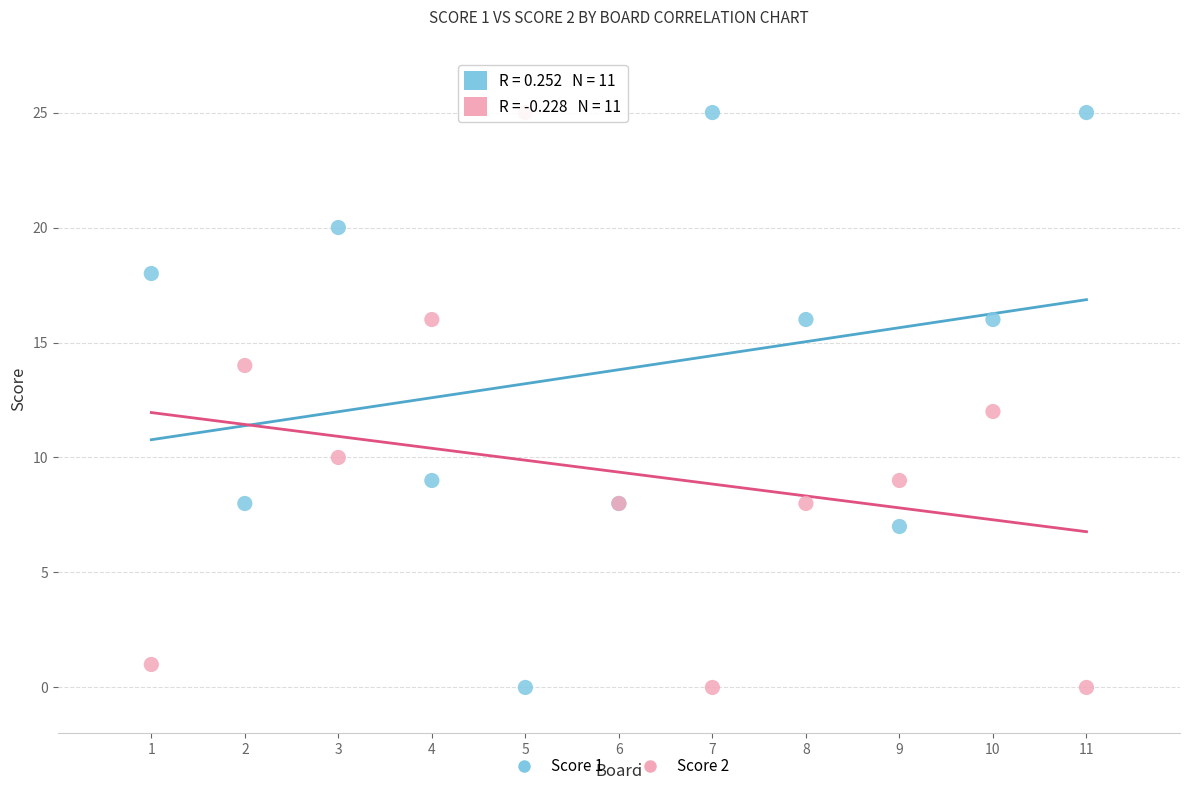

What is the X range (max minus min) for the scatter plot?

10